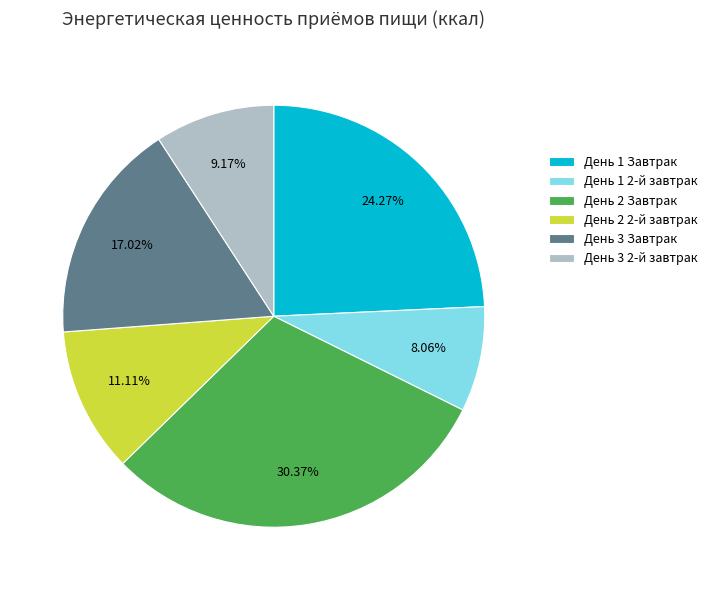

Which has a higher value, День 2 Завтрак or День 3 Завтрак?

День 2 Завтрак